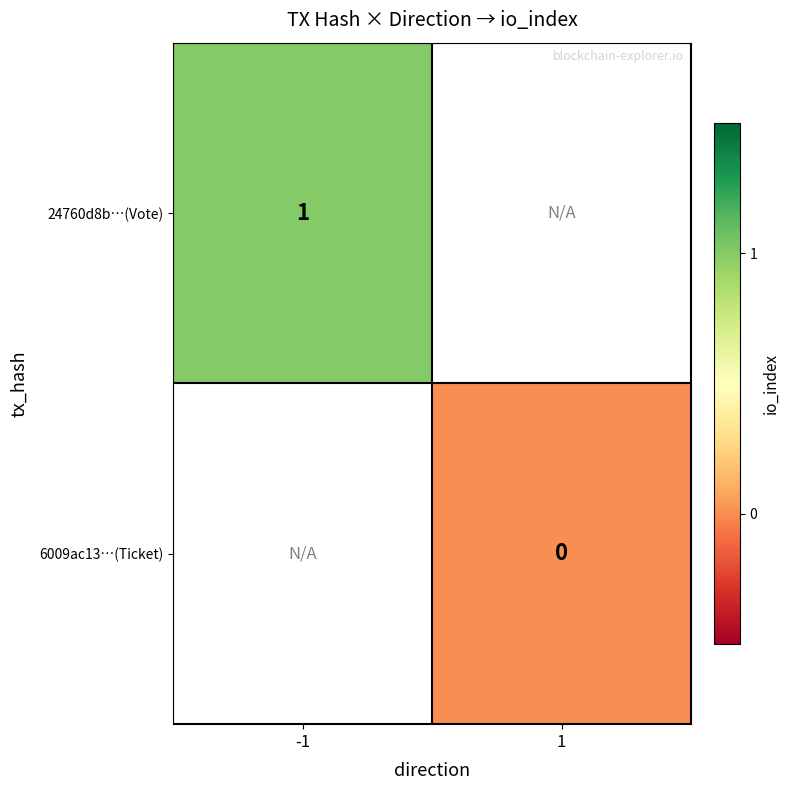

Is it true that 24760d8b…(Vote) equals 2 at -1?

False